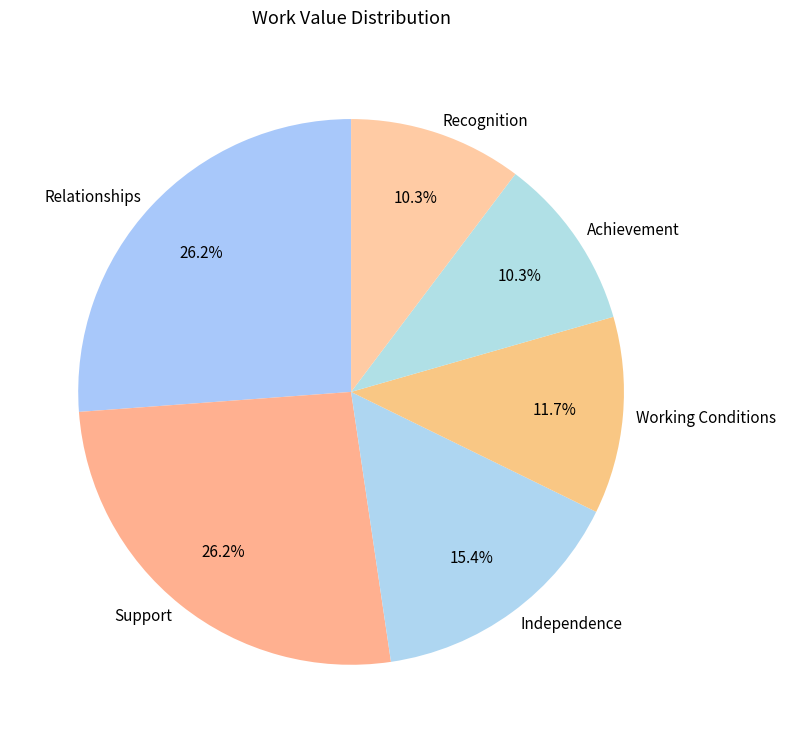

Between Achievement and Support, which is larger?

Support